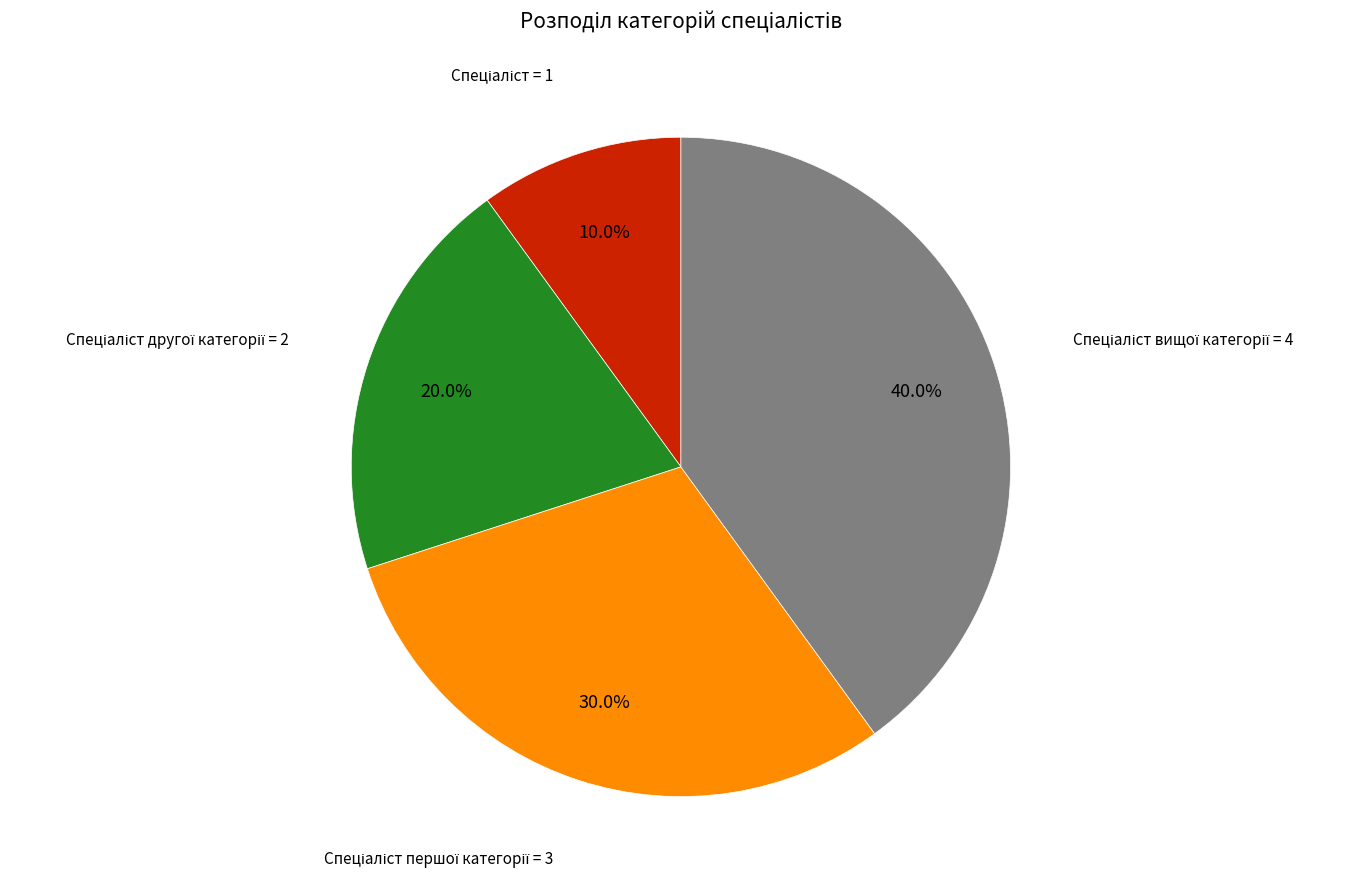

Is there any slice that represents more than half of the pie?

No